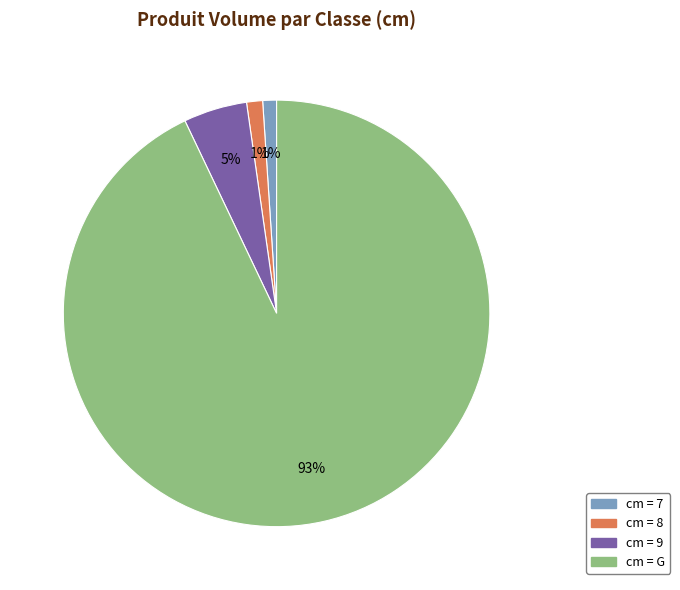

Is there any slice that represents more than half of the pie?

Yes